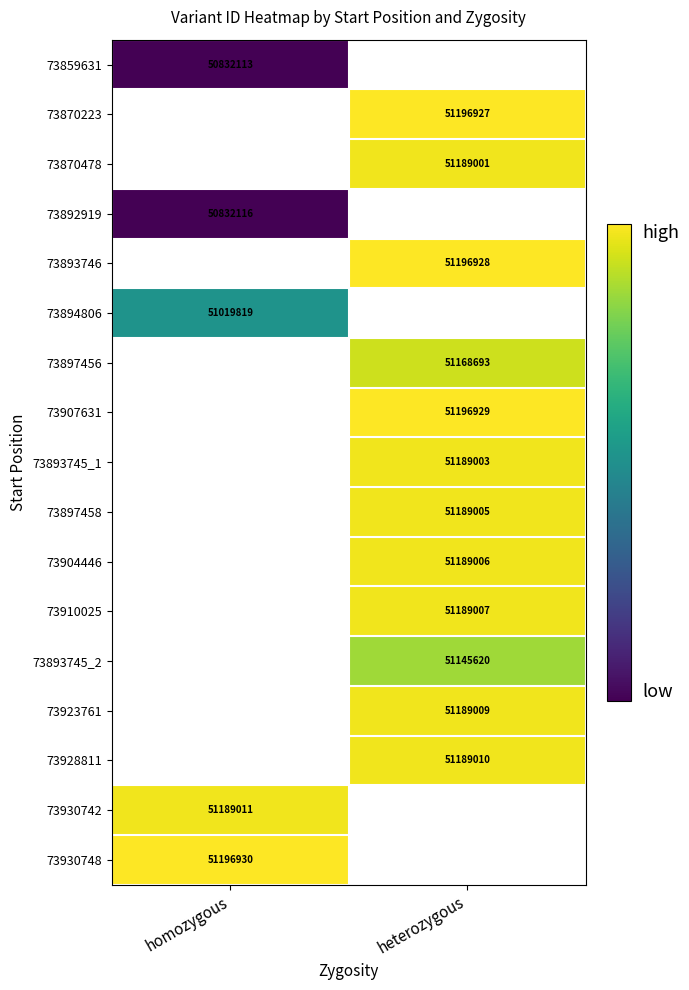

Is the value of 73893745_2 at heterozygous greater than the value of 73928811 at heterozygous?

No